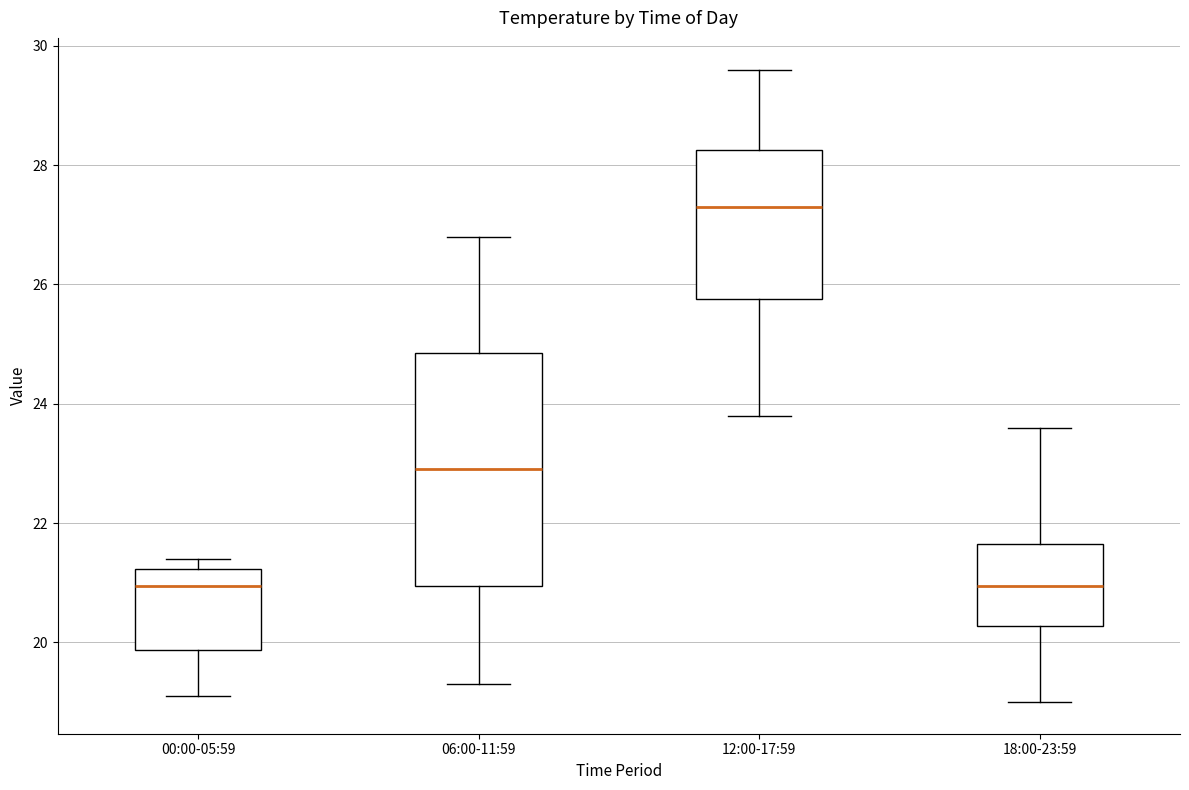

Reading left to right, transcribe this box plot: for each box, give where its median line is, the range the box spans, and where its two whiskers end, as read against the y-axis. The values are not printed on the chart, so give them approximately, as read against the axis.

00:00-05:59: median 21.0, box 19.8 to 21.2, whiskers 19.2 to 21.4
06:00-11:59: median 23.0, box 21.0 to 24.8, whiskers 19.4 to 26.8
12:00-17:59: median 27.4, box 25.8 to 28.2, whiskers 23.8 to 29.6
18:00-23:59: median 21.0, box 20.2 to 21.6, whiskers 19.0 to 23.6